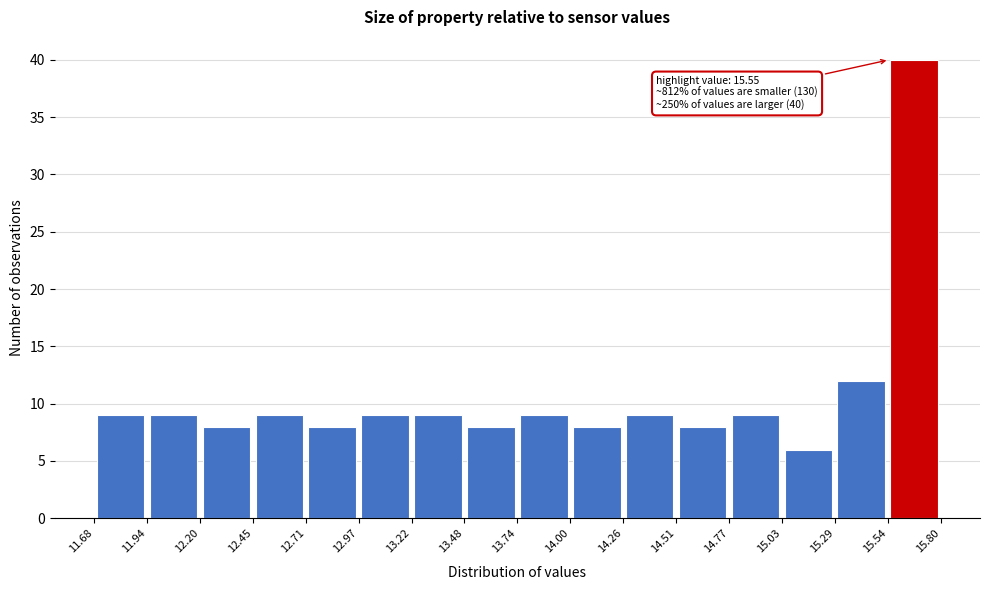

Which range on the x-axis has the tallest bar?

15.54 to 15.80